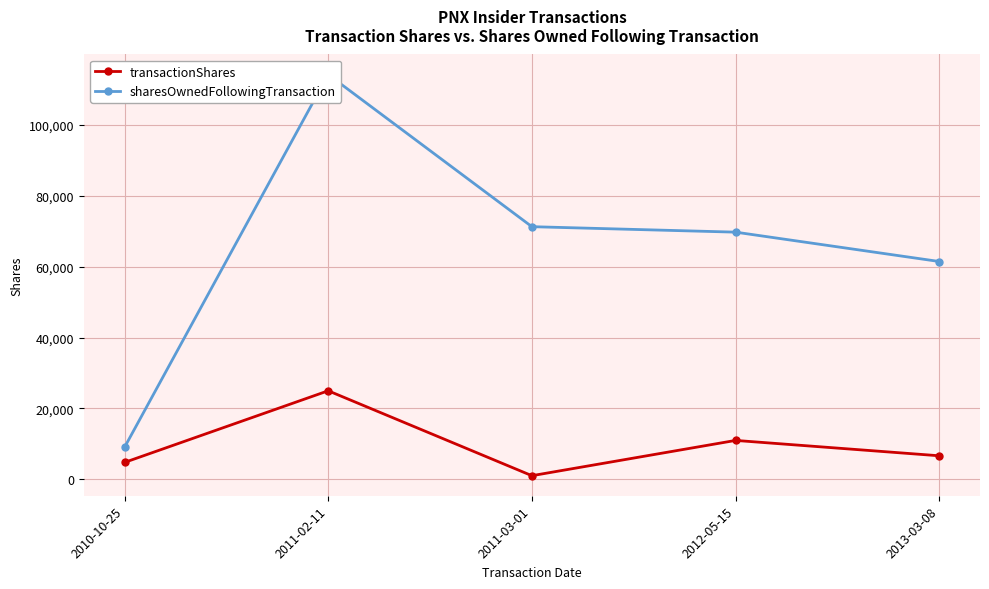

Which category has the lowest value in the sharesOwnedFollowingTransaction series?

2010-10-25